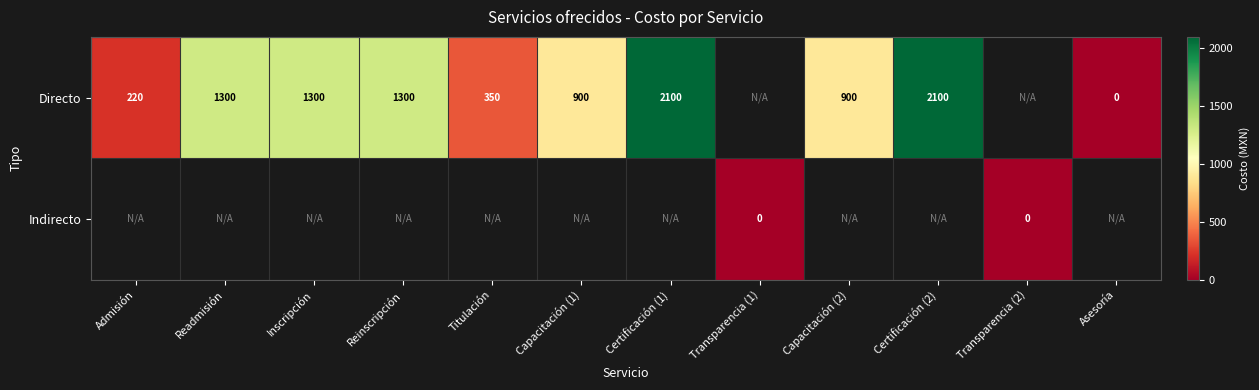

True or false: Directo has a value of 96 at Admisión.

False